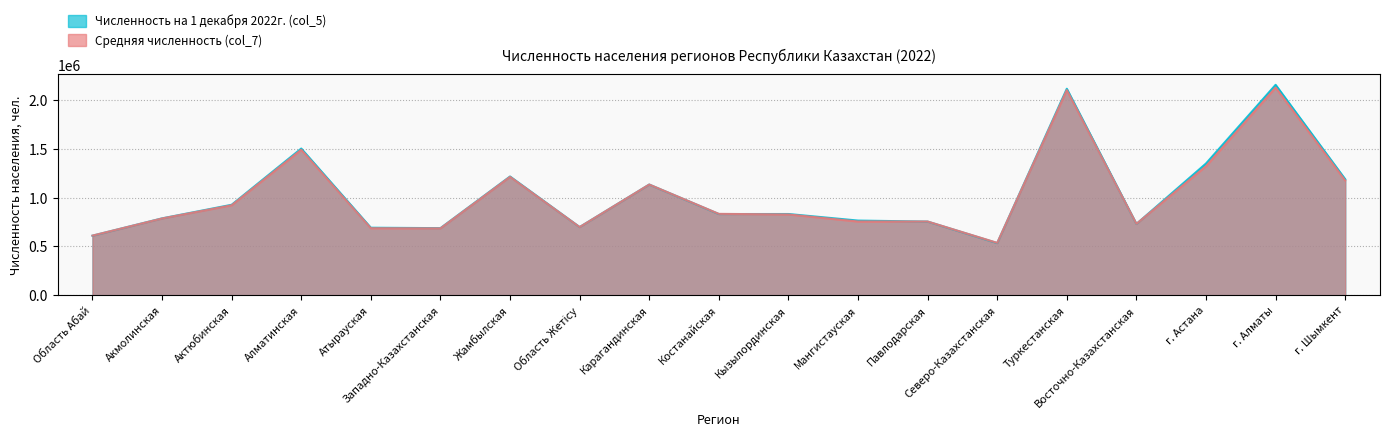

What is the label of the 15th point from the left?

Туркестанская